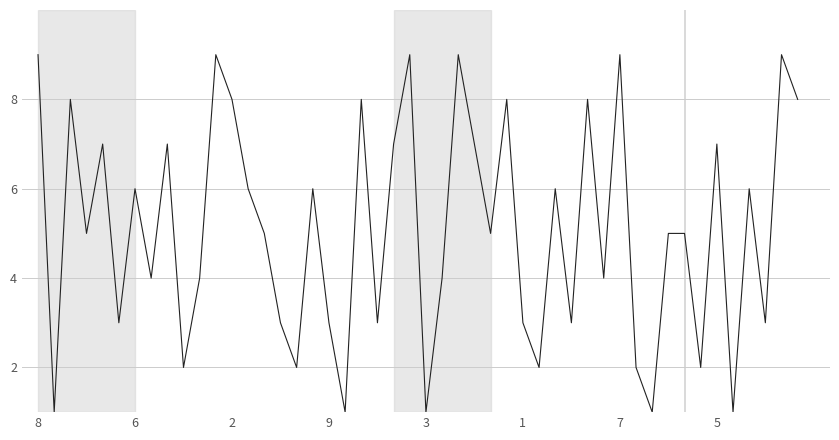

What is the greatest value displayed?

9